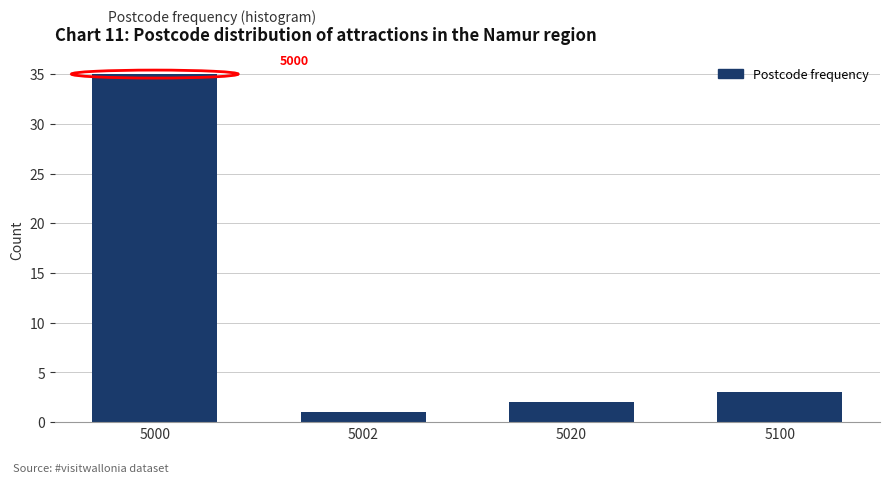

Reading left to right, what are all the values shown in this chart?

5000=35	5002=1	5020=2	5100=3